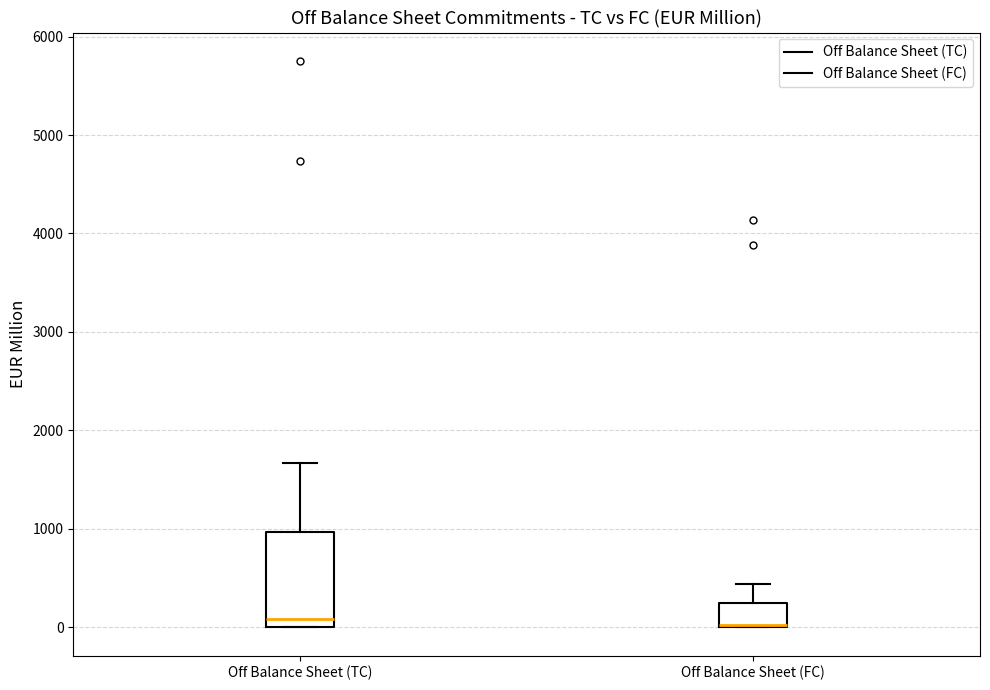

Reading left to right, read every box against the y-axis: the position of its median line, the range the box covers, and the ends of its whiskers. The values are not printed on the chart, so give them approximately, as read against the axis.

Off Balance Sheet (TC): median 100, box 0 to 1000, whiskers 0 to 1700
Off Balance Sheet (FC): median 0, box 0 to 300, whiskers 0 to 400